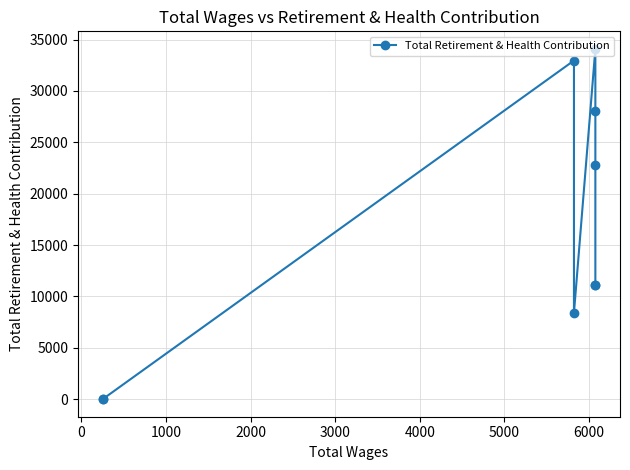

What is the sum of all values?

148528